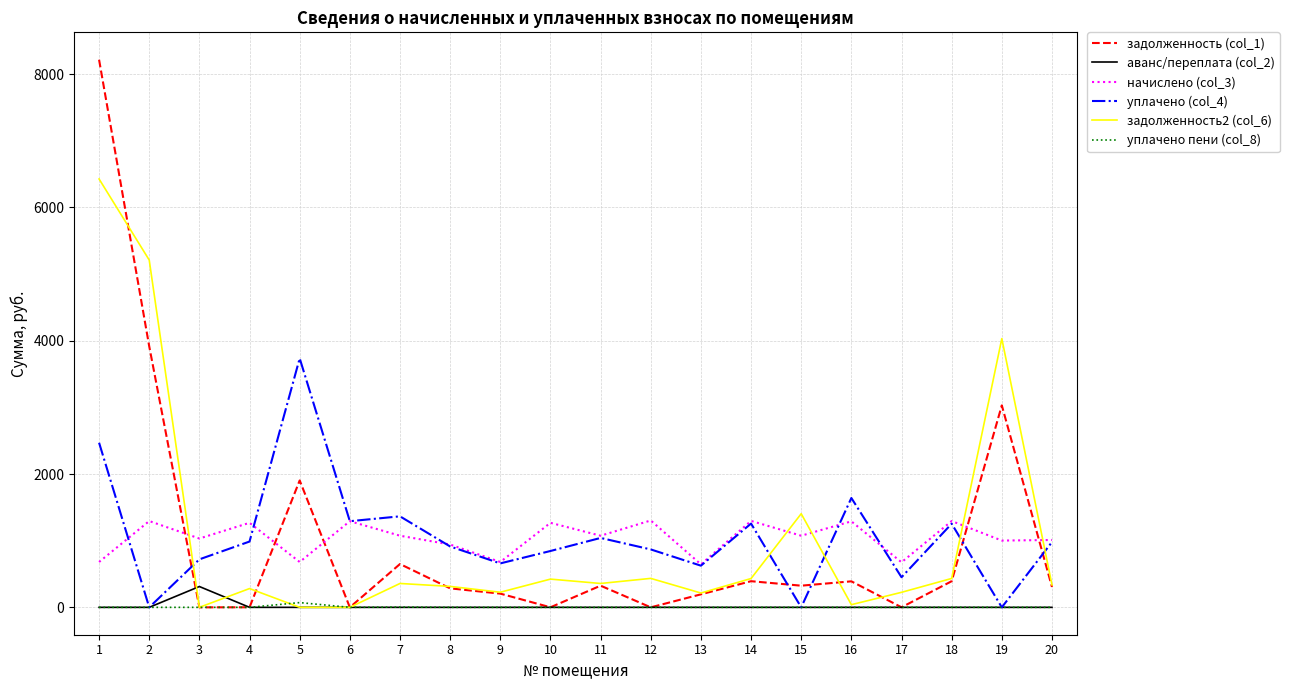

Which category has the highest value across all series?

1